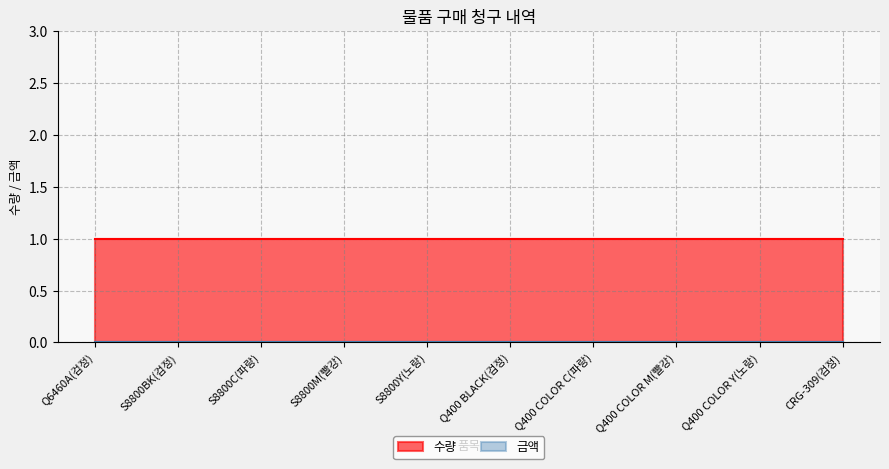

At which category is the sum across all series the highest?

Q6460A(검정)